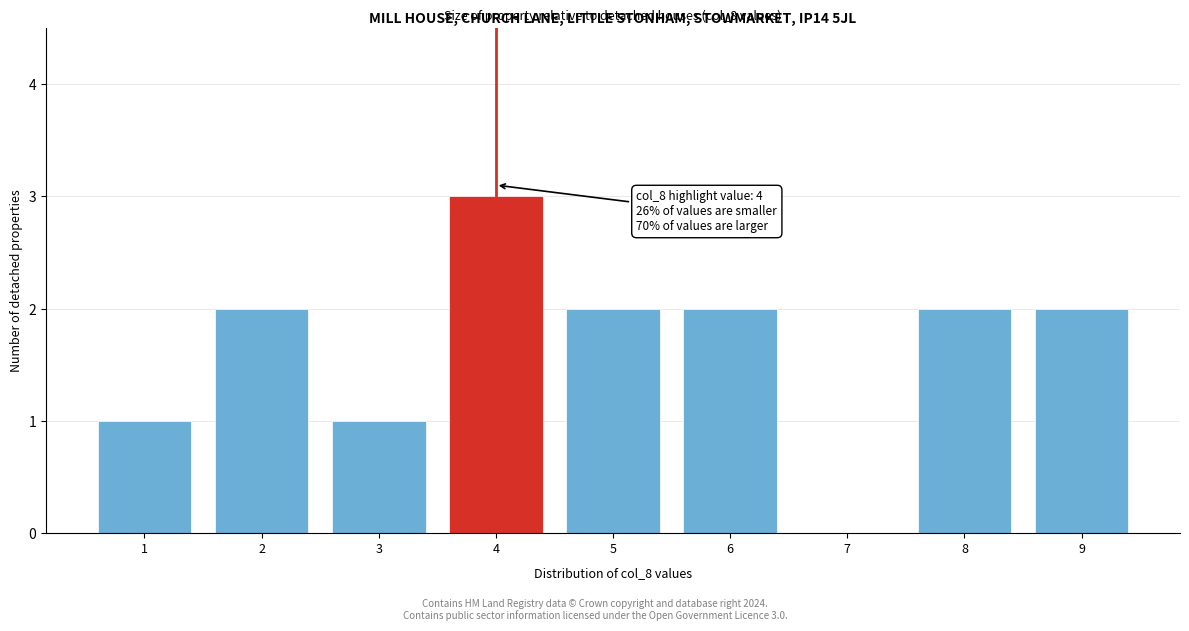

Reading left to right, extract all data points from this chart.

1=1	2=2	3=1	4=3	5=2	6=2	7=0	8=2	9=2